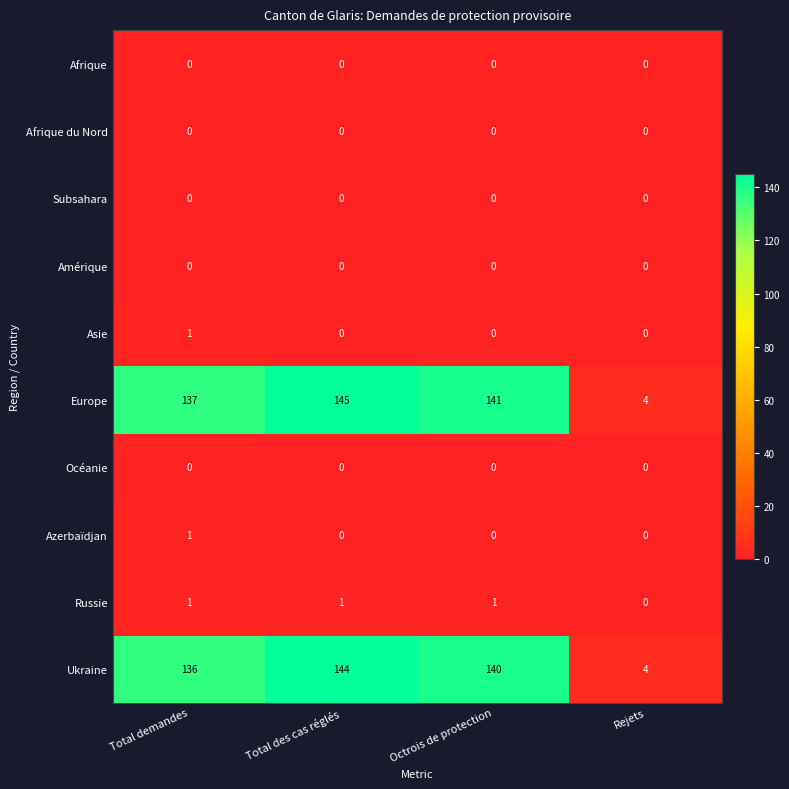

At how many categories does at least one series exceed 124?

3